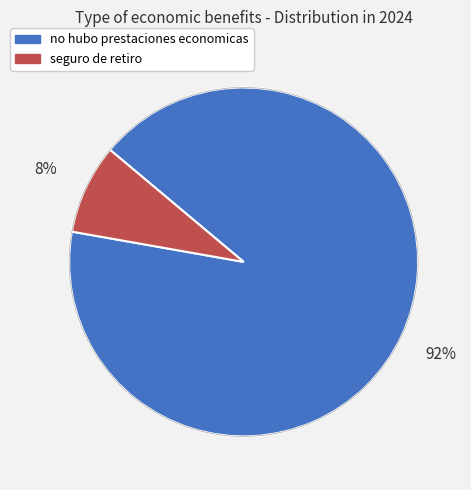

Which category has the smallest portion of the pie?

seguro de retiro